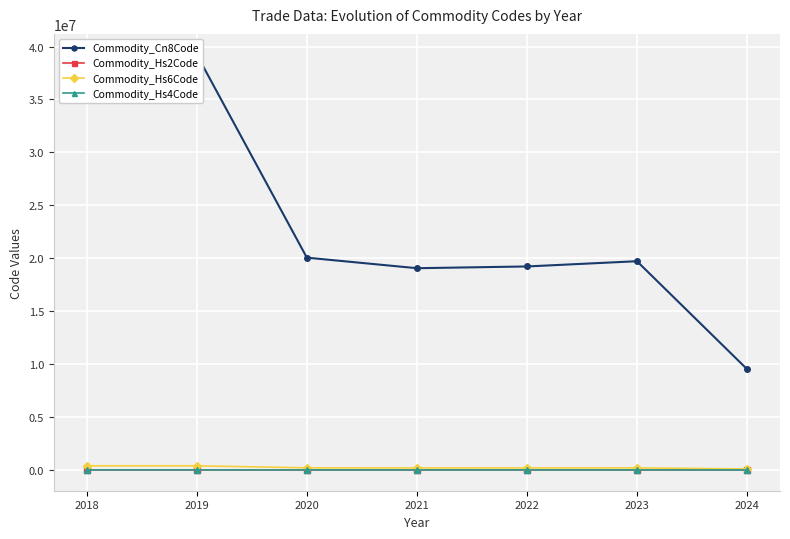

Reading right to left, list all the values displayed in this chart.

Commodity_Cn8Code: 9529550.5	19719040.0	19224580.0	19059080.0	20055900.0	39232990.0	39232990.0
Commodity_Hs2Code: 20.0	19.7	19.2	19.0	20.0	39.0	39.0
Commodity_Hs6Code: 95305.5	197190.0	192245.0	190590.0	200559.0	392329.0	392329.0
Commodity_Hs4Code: 963.0	1971.0	1921.7	1905.0	2005.0	3923.0	3923.0